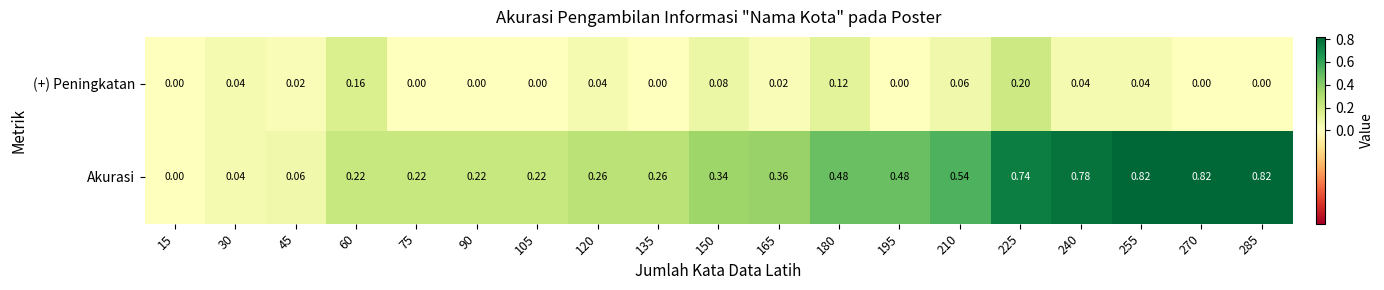

Which series changed the most between 60 and 75?

(+) Peningkatan